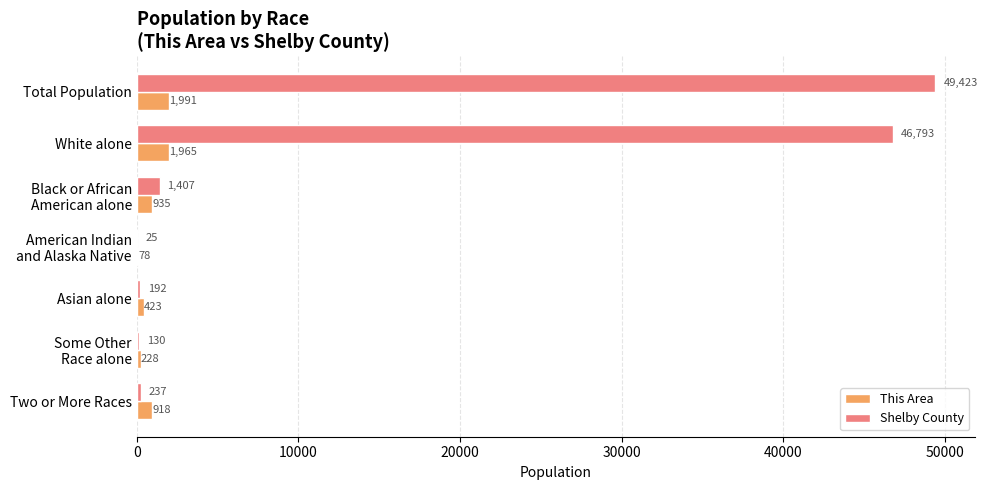

Is it true that Shelby County equals 49423 at Total Population?

True